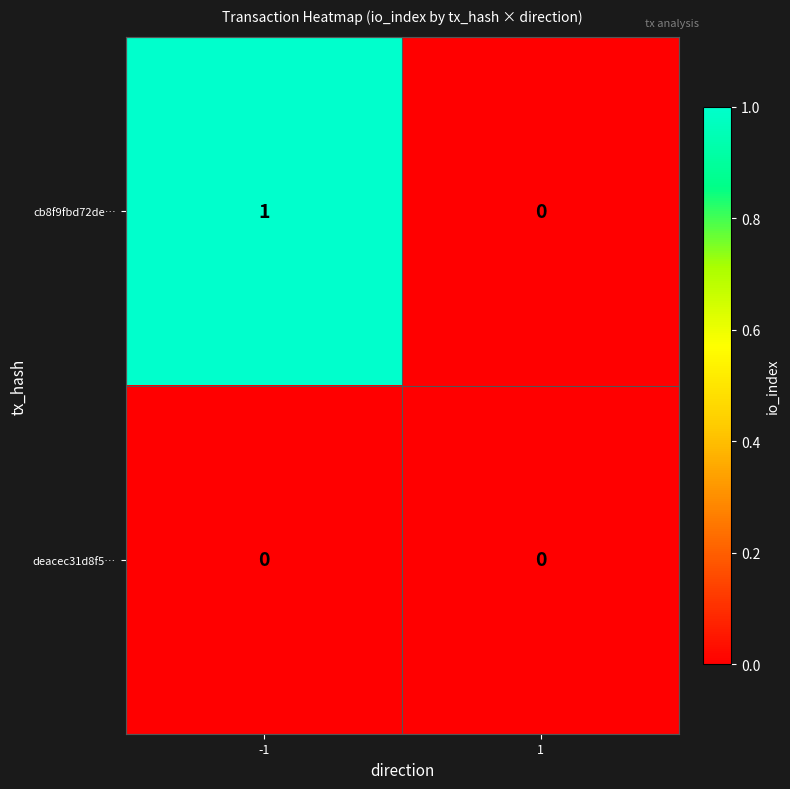

The value of cb8f9fbd72de… at -1 is 1. True or false?

True